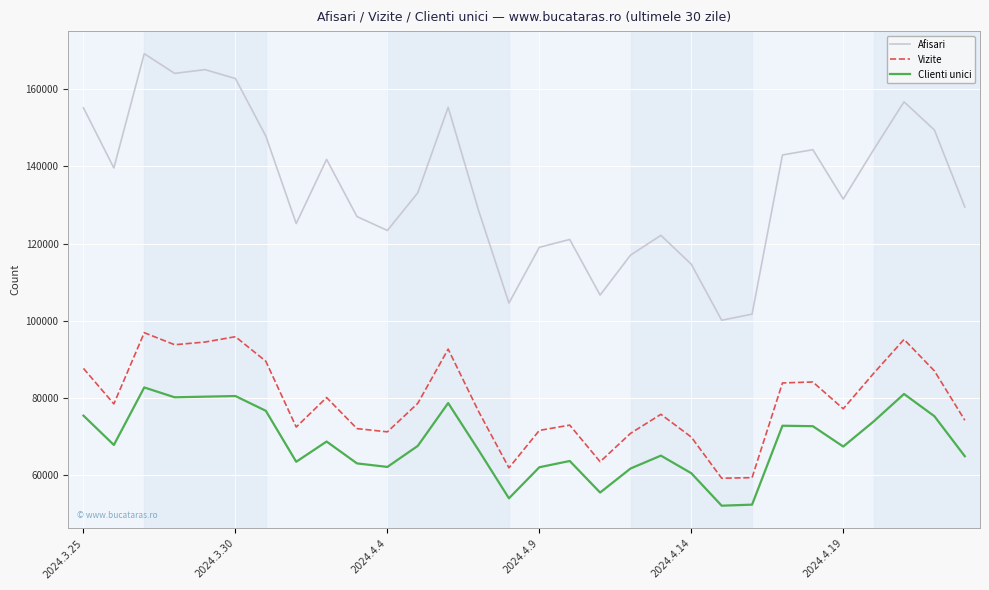

True or false: Afisari and Vizite cross at least once.

False